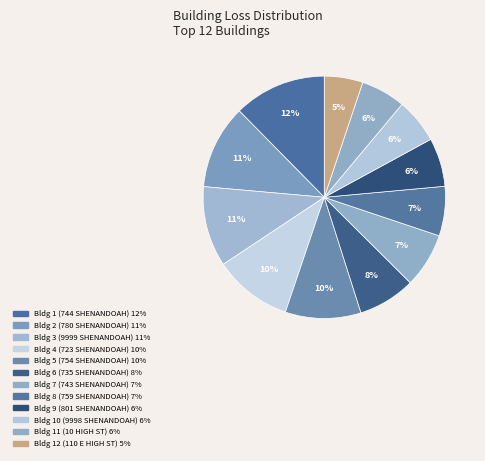

Which category has the biggest portion of the pie?

Bldg 1 (744 SHENANDOAH) 12%